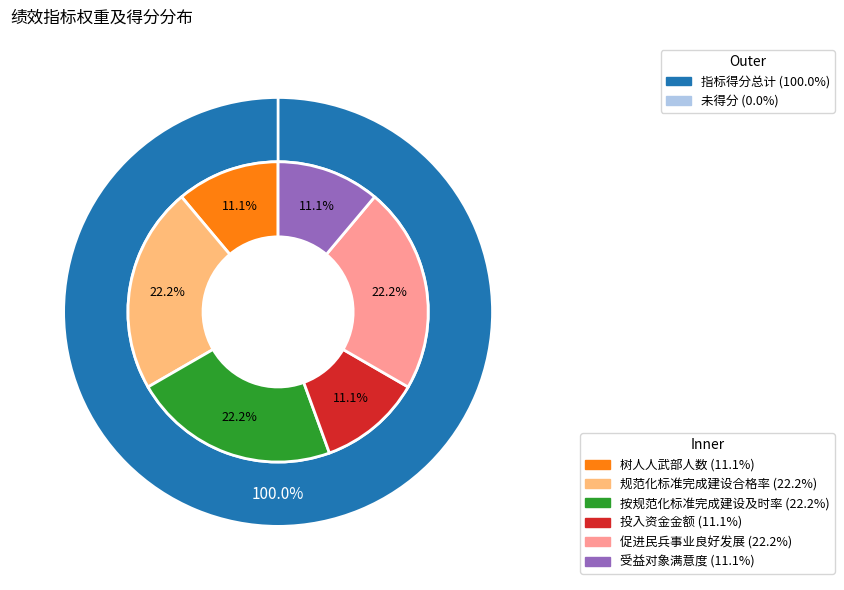

Which slice is the largest?

规范化标准完成建设合格率